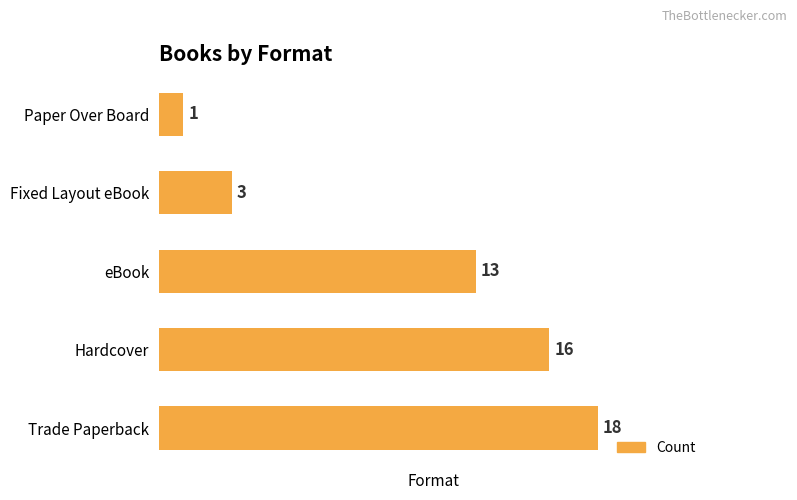

Reading bottom to top, list all the values displayed in this chart.

18	16	13	3	1